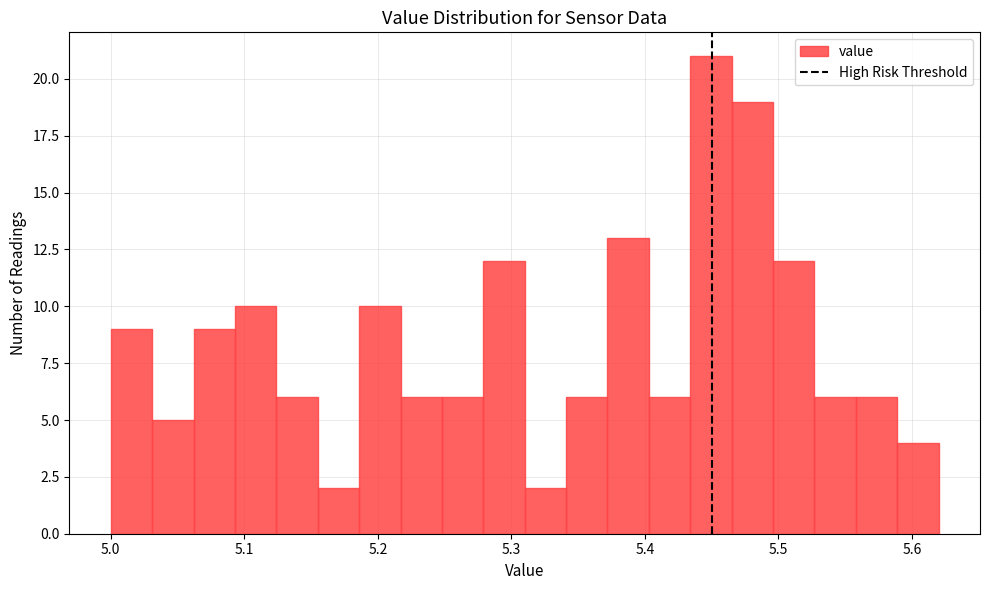

Around what value on the x-axis is the tallest bar? Give the approximate position of its centre, as read against the axis.

5.45